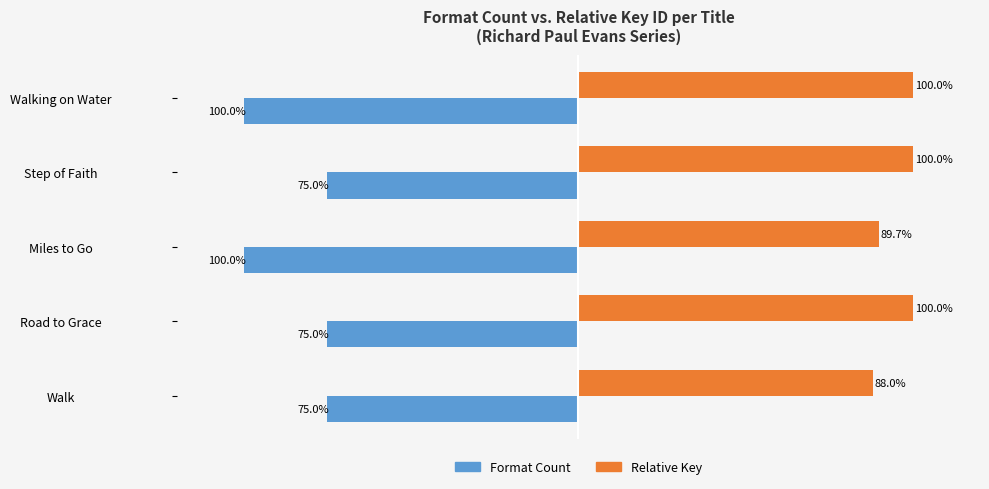

At which label does Relative Key reach its minimum?

Walk